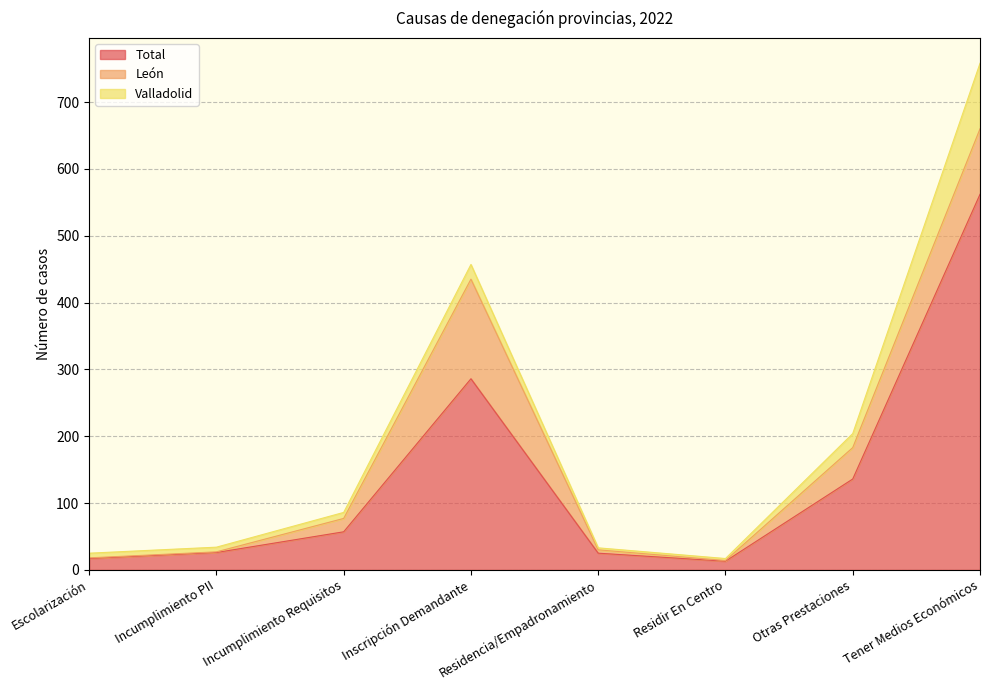

What is the difference between the second highest and second lowest values in the Total series?

269